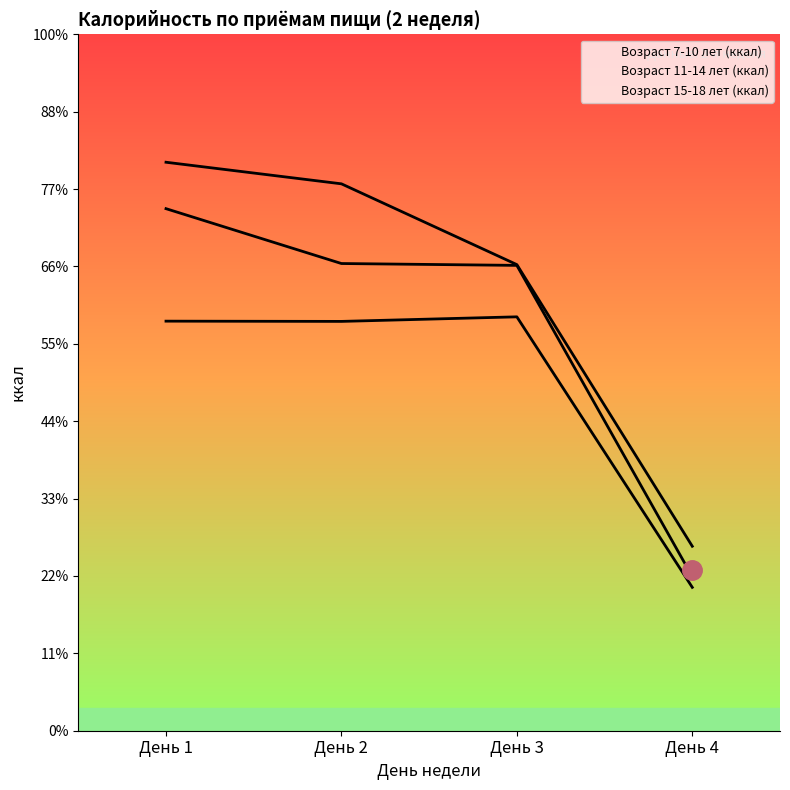

Reading right to left, what are all the values shown in this chart?

Возраст 7-10 лет (ккал): День 4=185.3	День 3=534.9	День 2=529.0	День 1=529.3
Возраст 11-14 лет (ккал): День 4=199.2	День 3=601.4	День 2=603.8	День 1=674.7
Возраст 15-18 лет (ккал): День 4=238.4	День 3=602.4	День 2=706.8	День 1=734.7